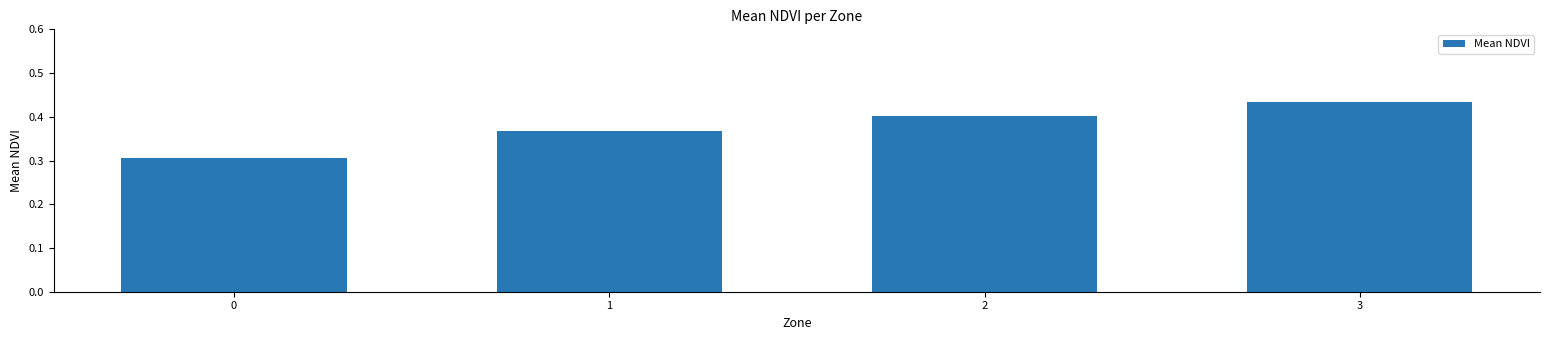

How many values are between 0 and 1?

4